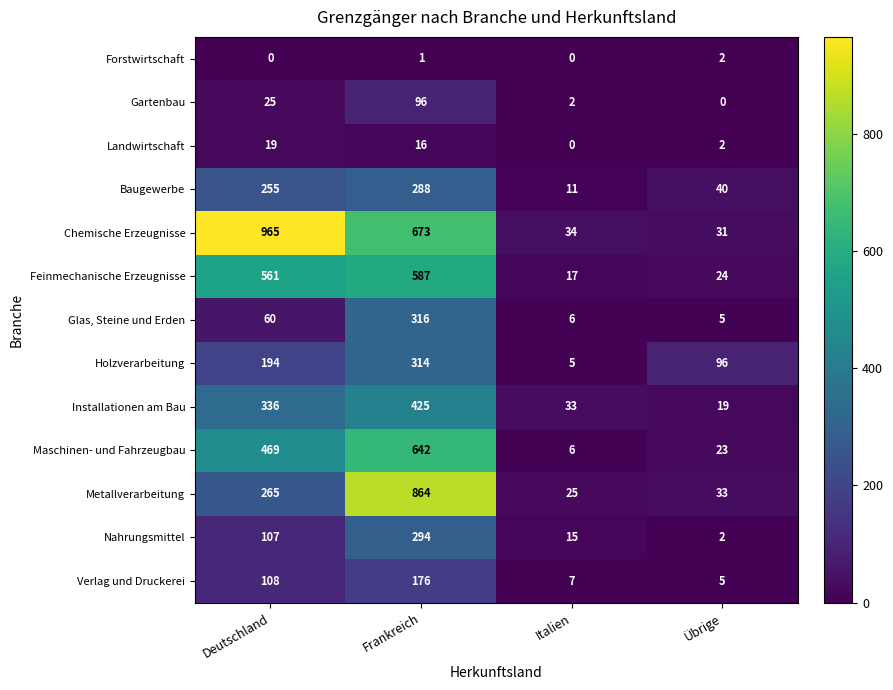

Which series has the largest range (max minus min)?

Chemische Erzeugnisse